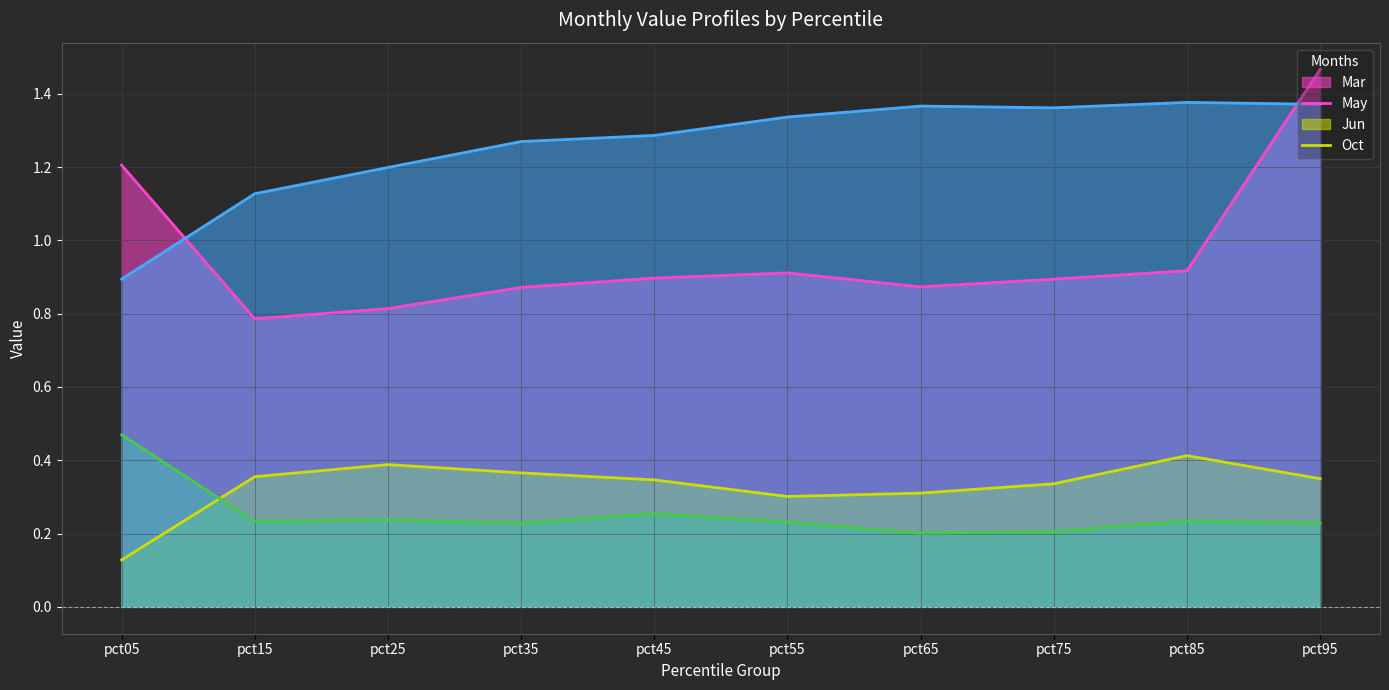

The Mar line series shows 2.2 at pct95. True or false?

False